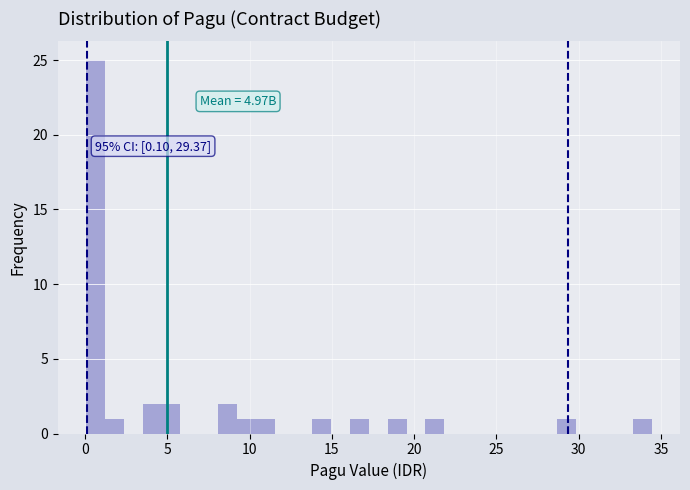

Around what value on the x-axis is the tallest bar? Give the approximate position of its centre, as read against the axis.

0.5